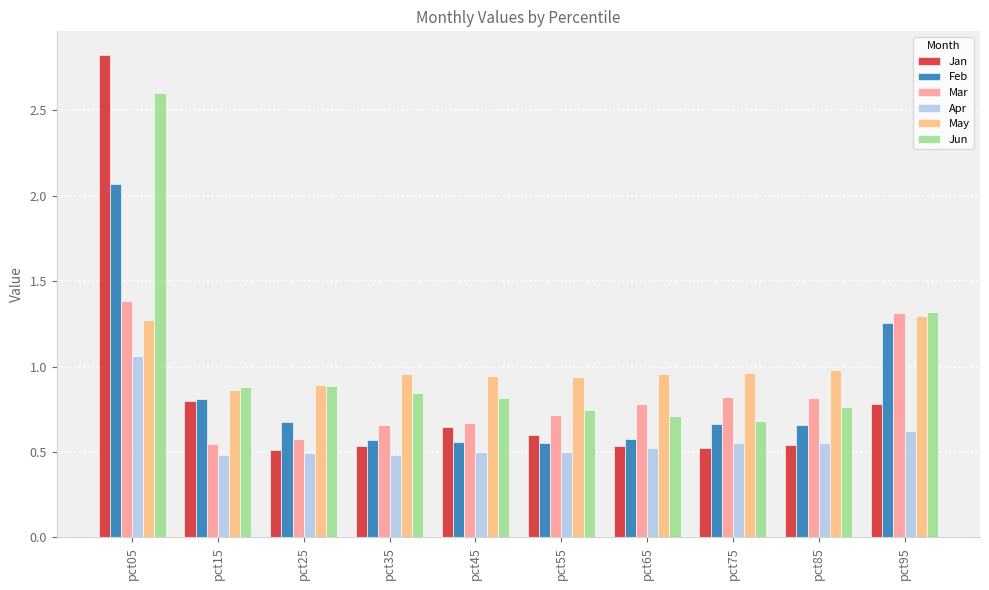

What is the difference between the maximum and minimum values in the May series?

0.4